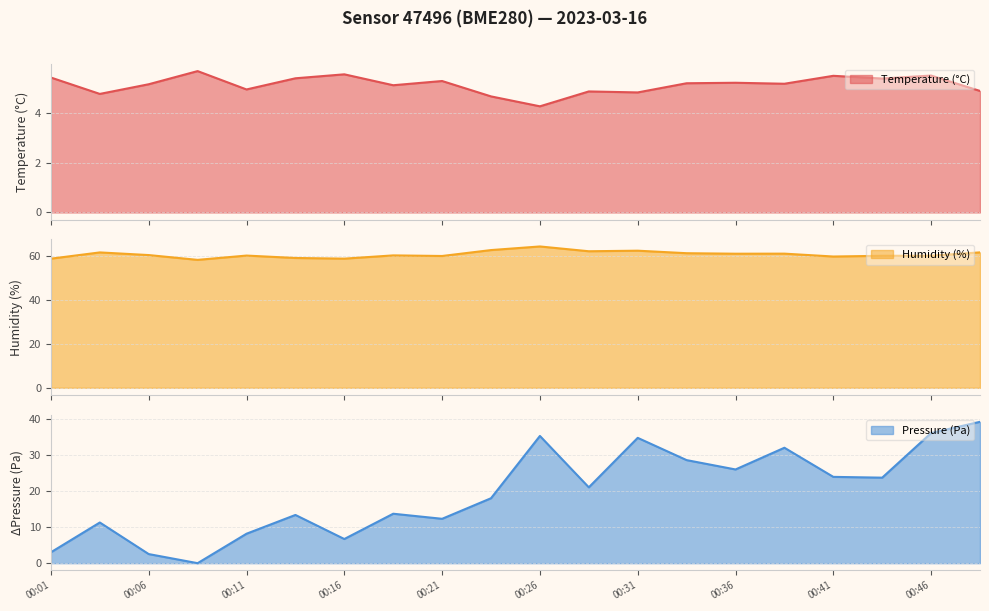

What is the spread (max minus min) of values at 00:36?

56.0